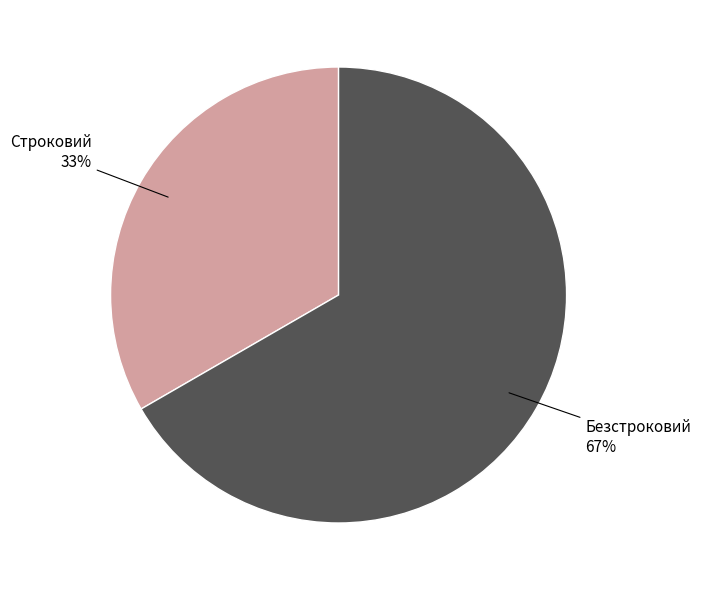

Is there a majority slice in this chart?

Yes